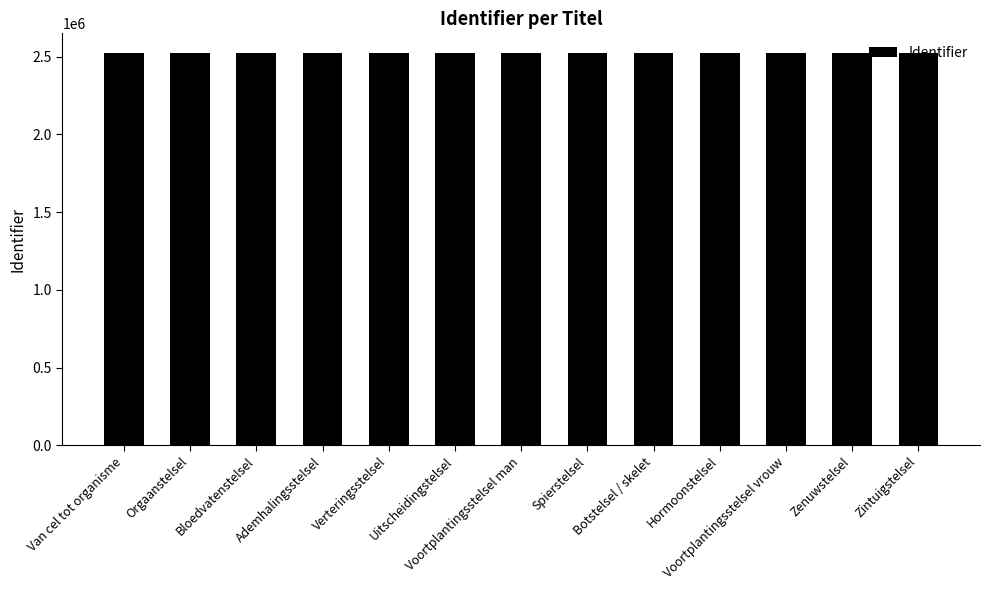

What is the maximum value shown in the chart?

2523958